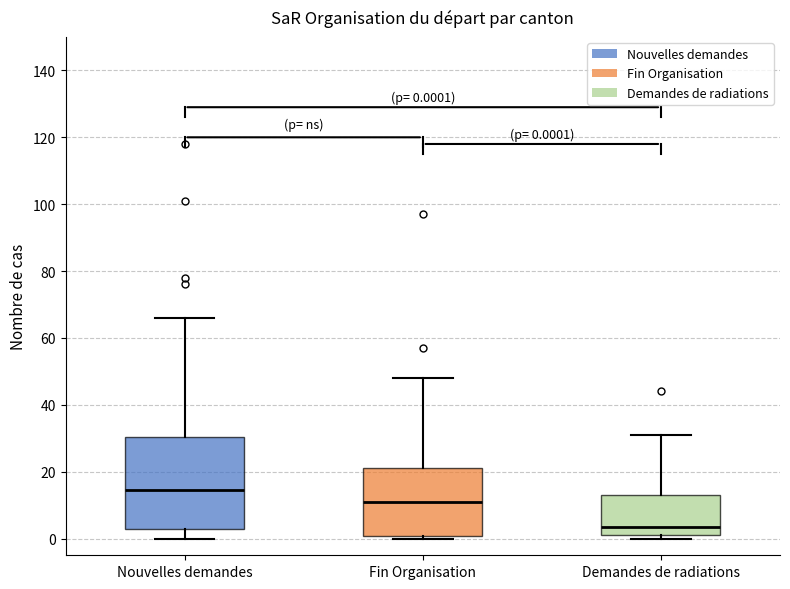

Comparing the boxes themselves (not the whiskers), which one is the tallest?

Nouvelles demandes